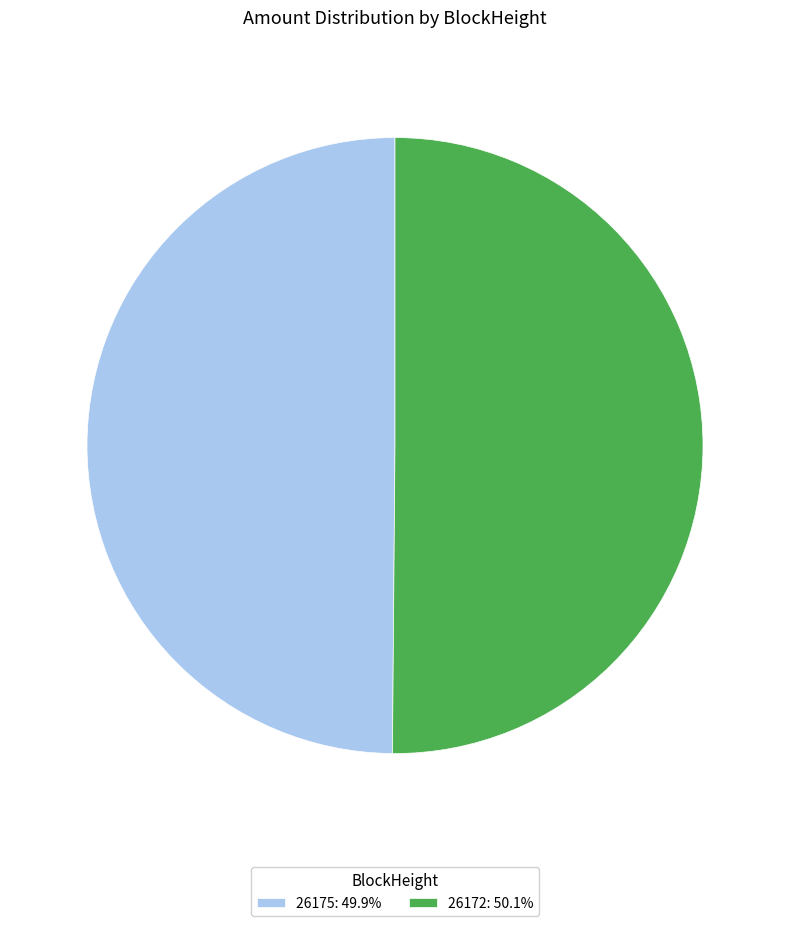

Combined, do 26172: 50.1% and 26175: 49.9% account for over 50%?

Yes